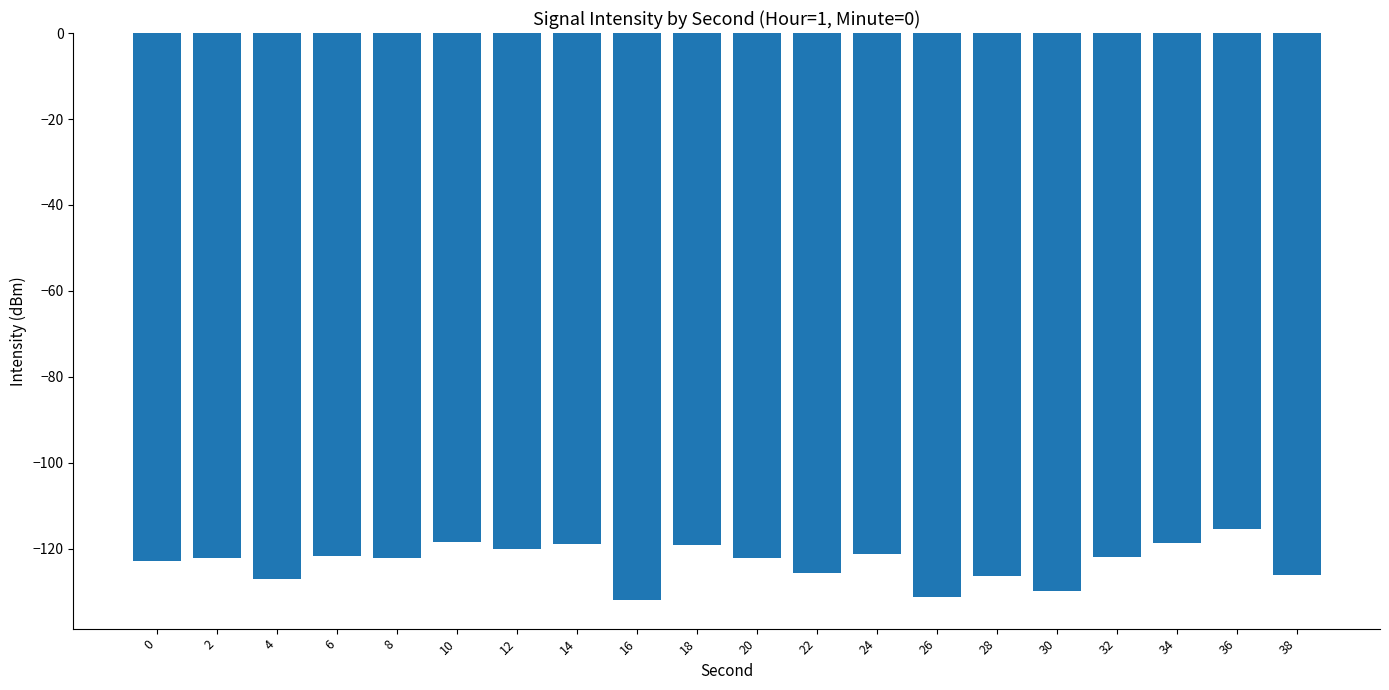

Which label corresponds to the largest value in the chart?

36